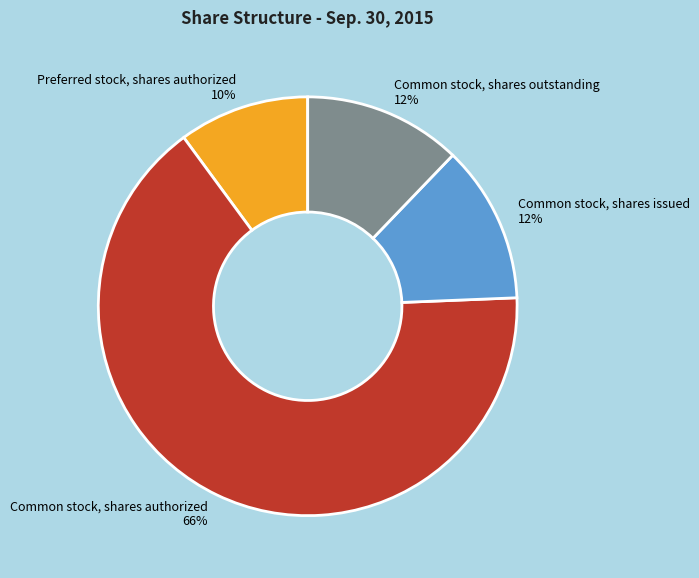

Is Common stock, shares outstanding the majority of the pie?

No